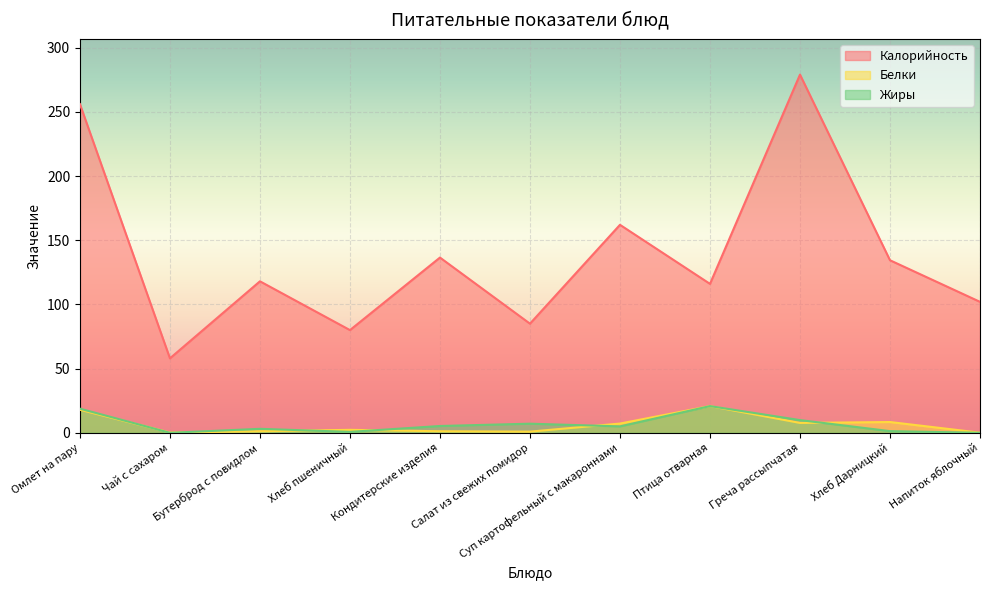

Reading left to right, transcribe all the data shown in this chart.

Калорийность: 256.0	58.0	118.0	80.0	136.5	85.0	162.0	116.0	279.0	134.4	102.0
Белки: 17.9	0.2	1.2	2.3	1.2	0.9	7.2	20.8	7.7	8.4	0.1
Жиры: 18.8	0.0	3.1	0.7	5.3	7.1	5.0	20.8	9.9	1.3	0.0